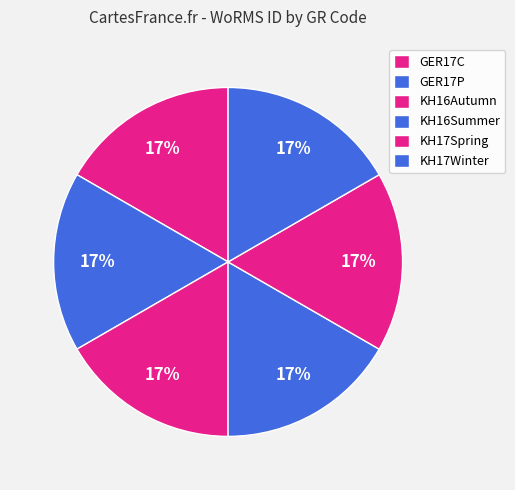

To the nearest percent, what portion does GER17C represent?

17%